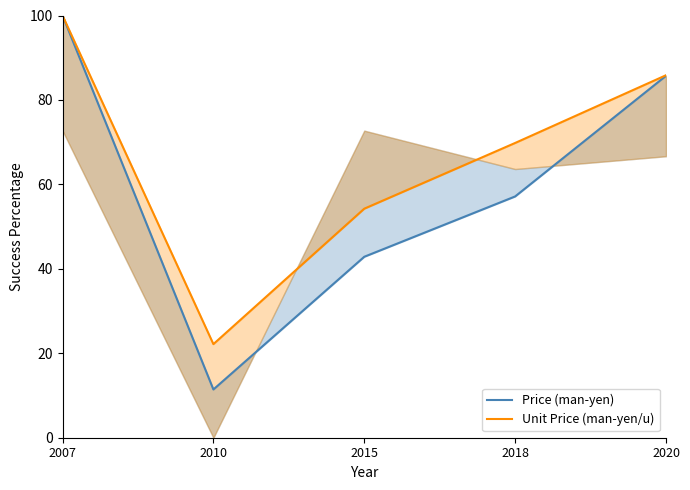

Which has a higher value, 2020 or 2007?

2007